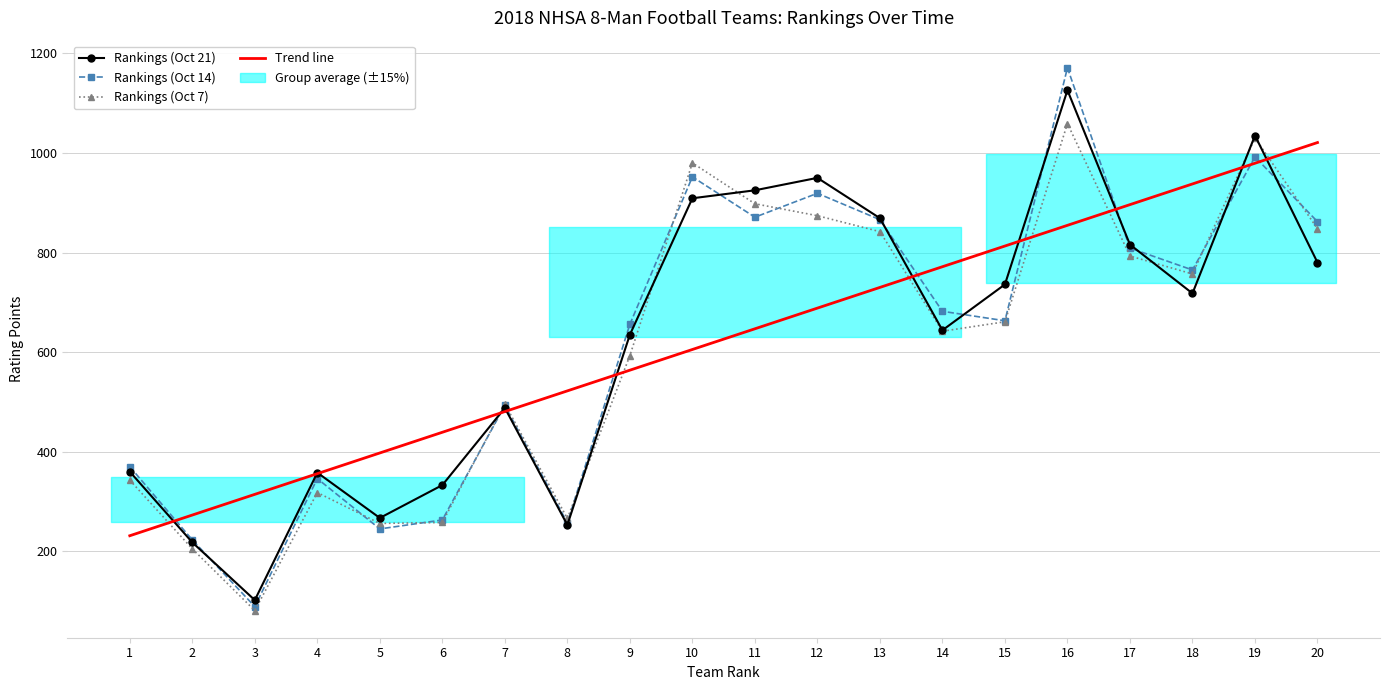

What is the average value of the Rankings (Oct 14) series?

624.7